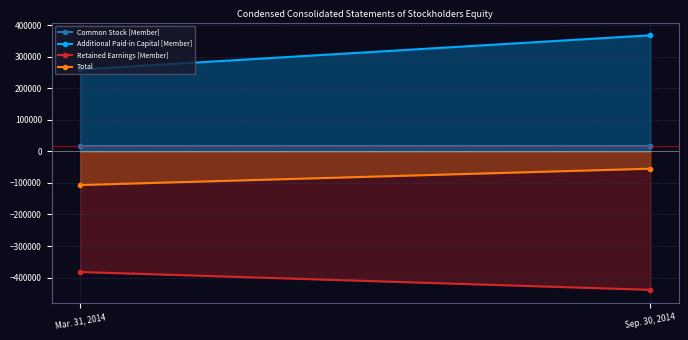

What value does the Total series have at Sep. 30, 2014, to the nearest 10?

-54880